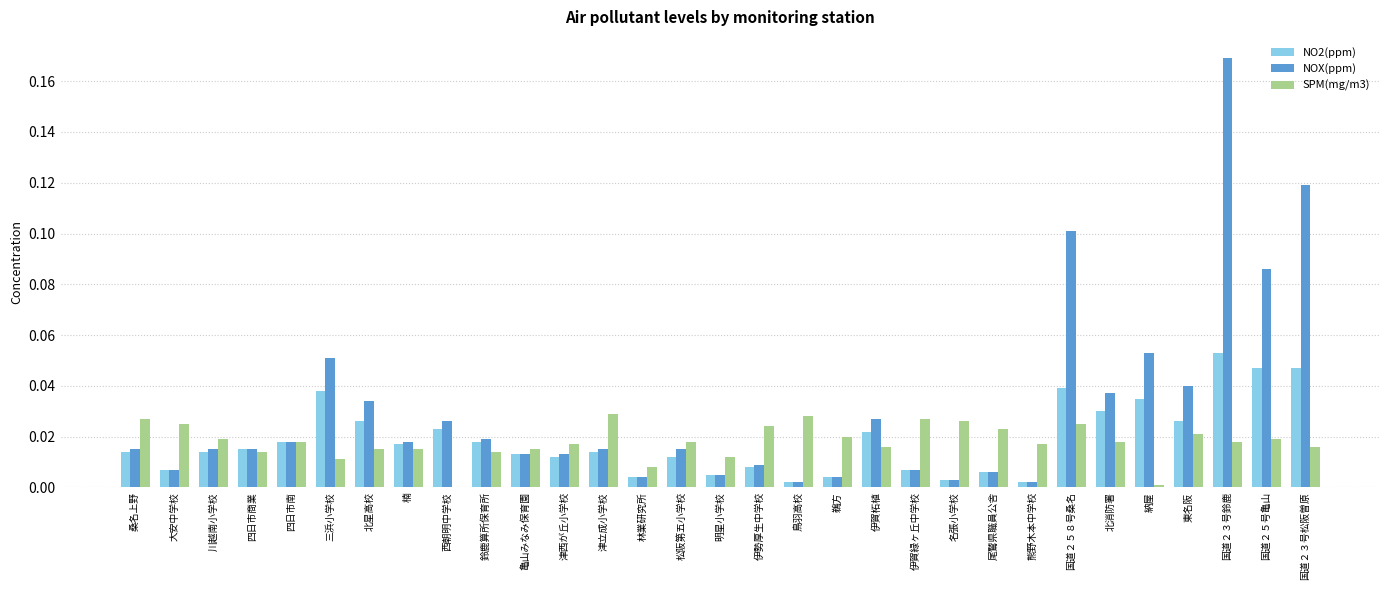

At which category is the sum across all series the highest?

国道２３号鈴鹿